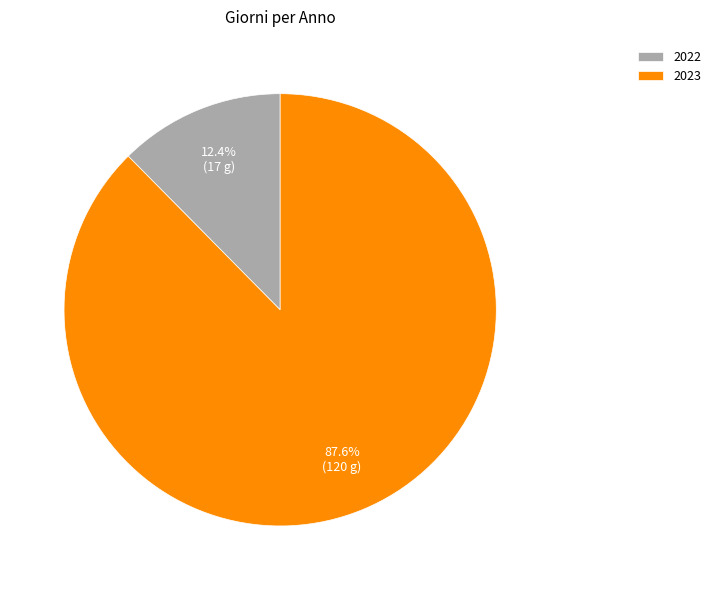

To the nearest percent, what is the average slice percentage?

50%